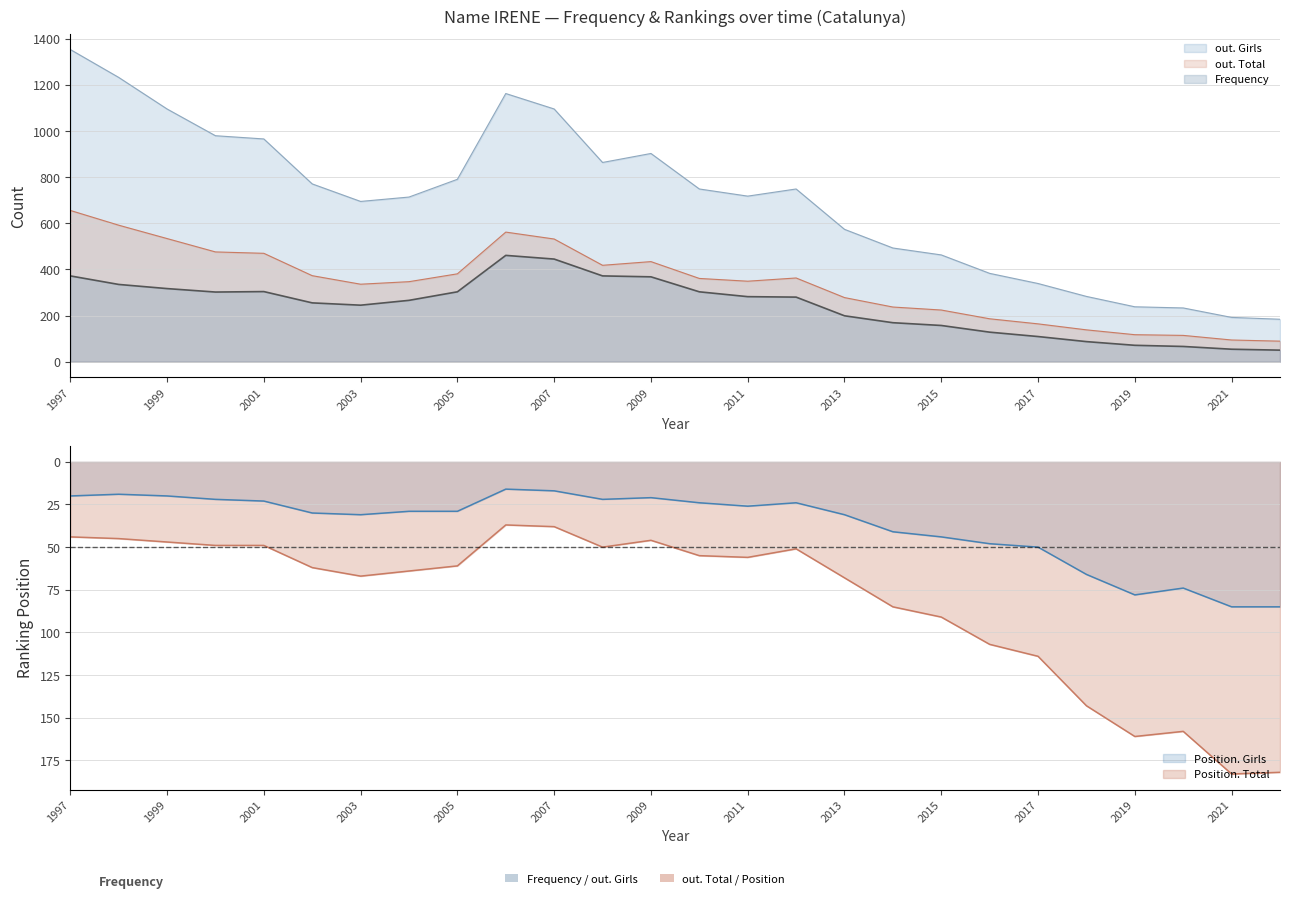

True or false: out. Total has a value of 94 at 2021.

True